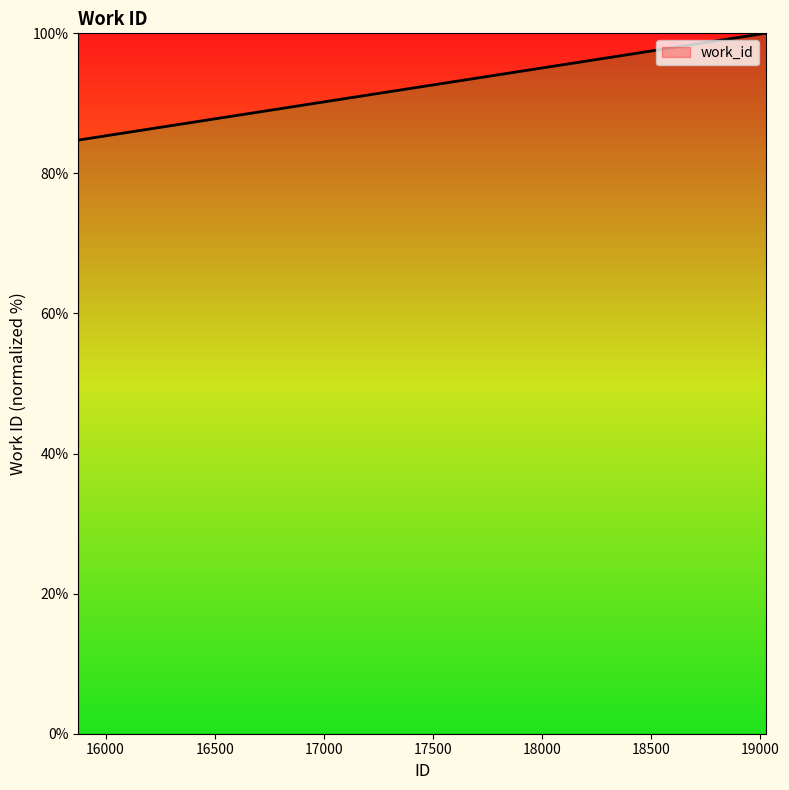

Reading left to right, list all the values displayed in this chart.

84.8	100.0	100.0